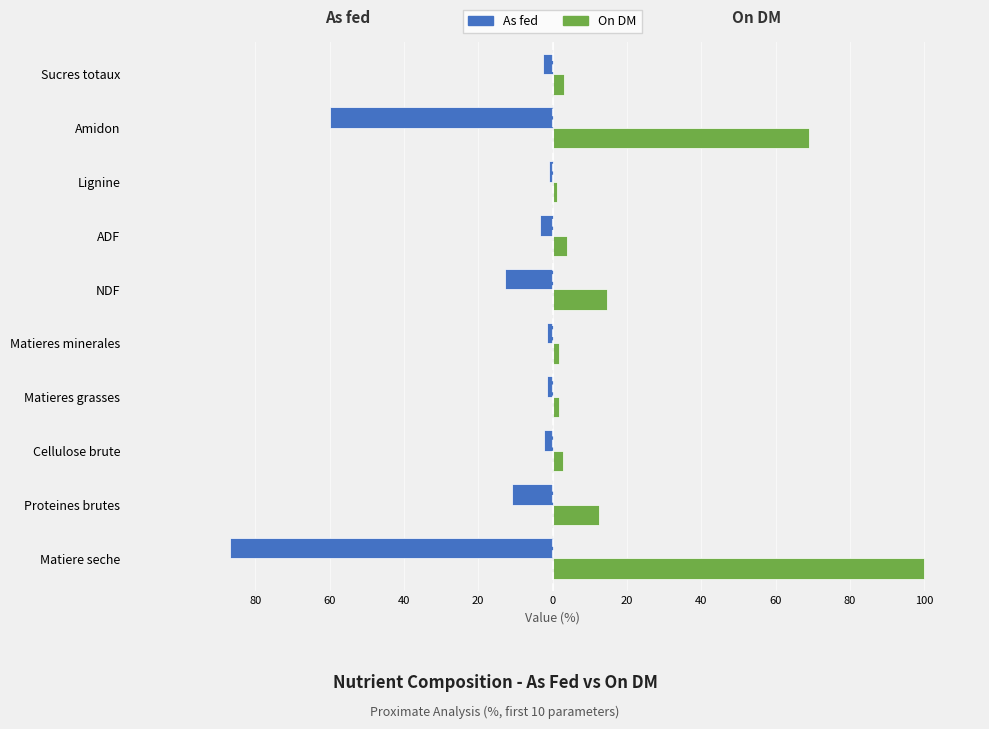

What are all the series names shown in the legend?

As fed, On DM